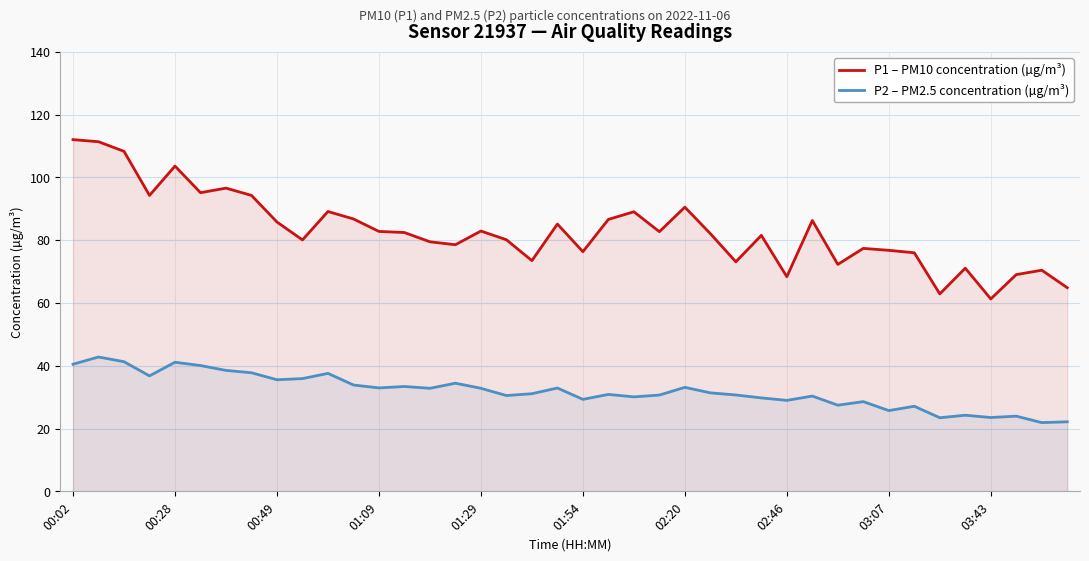

Reading left to right, transcribe all the data shown in this chart.

P1 – PM10 concentration (µg/m³): 112.0	111.4	108.3	94.3	103.6	95.2	96.6	94.3	85.8	80.1	89.2	86.8	82.8	82.5	79.5	78.6	82.9	80.2	73.5	85.2	76.3	86.6	89.1	82.7	90.5	82.1	73.1	81.5	68.4	86.3	72.3	77.4	76.8	76.0	62.9	71.1	61.3	69.0	70.5	64.9
P2 – PM2.5 concentration (µg/m³): 40.5	42.8	41.3	36.8	41.1	40.1	38.5	37.8	35.5	35.9	37.6	33.9	33.0	33.4	32.8	34.5	32.8	30.5	31.1	32.9	29.3	30.9	30.1	30.7	33.1	31.4	30.7	29.8	29.0	30.4	27.4	28.6	25.7	27.1	23.4	24.2	23.5	23.9	21.9	22.1